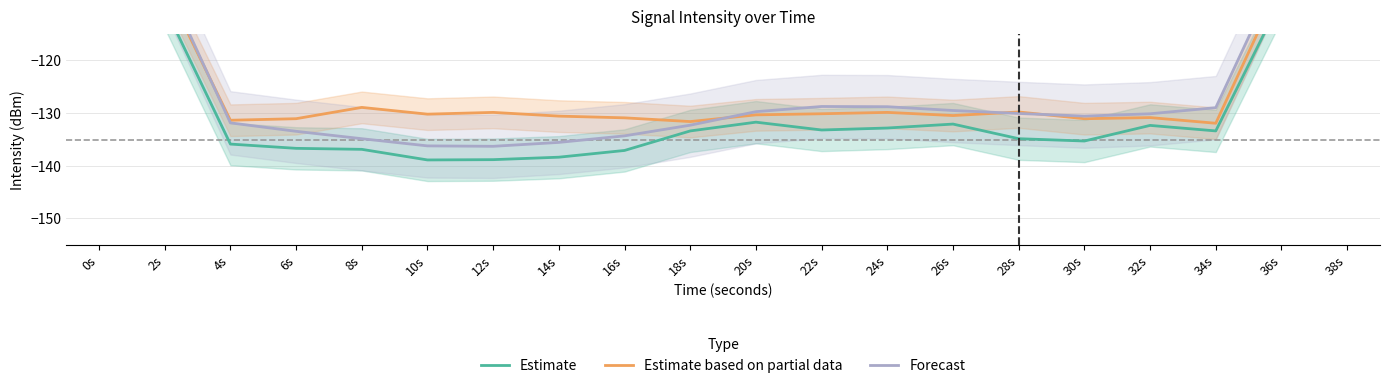

Reading left to right, list all the values displayed in this chart.

Estimate: -82.4	-110.0	-135.9	-136.7	-136.9	-138.9	-138.9	-138.4	-137.1	-133.4	-131.8	-133.3	-132.9	-132.1	-134.9	-135.4	-132.4	-133.4	-108.4	-80.5
Estimate based on partial data: -79.2	-105.9	-131.4	-131.1	-129.0	-130.3	-129.9	-130.6	-131.0	-131.7	-130.4	-130.2	-129.9	-130.5	-129.9	-131.1	-130.9	-132.0	-105.2	-79.6
Forecast: -78.1	-104.9	-131.9	-133.5	-134.9	-136.3	-136.4	-135.6	-134.4	-132.4	-129.8	-128.8	-128.9	-129.6	-130.1	-130.6	-130.2	-129.0	-102.4	-76.3